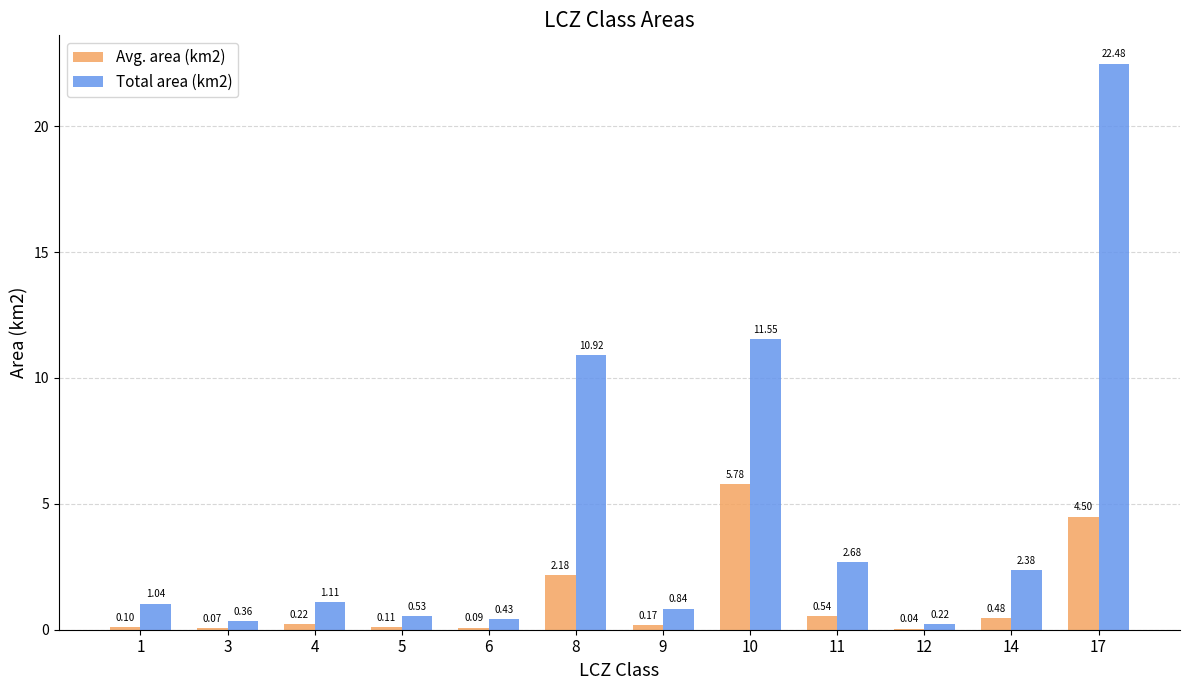

At which category is the sum across all series the highest?

17